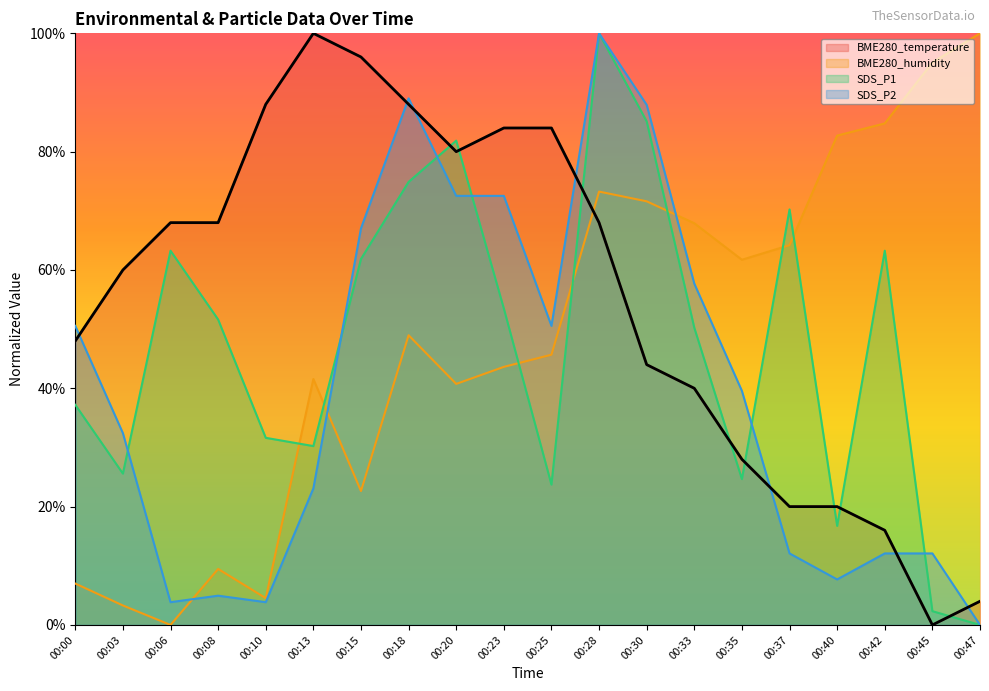

What are all the series names shown in the legend?

BME280_temperature, BME280_humidity, SDS_P1, SDS_P2